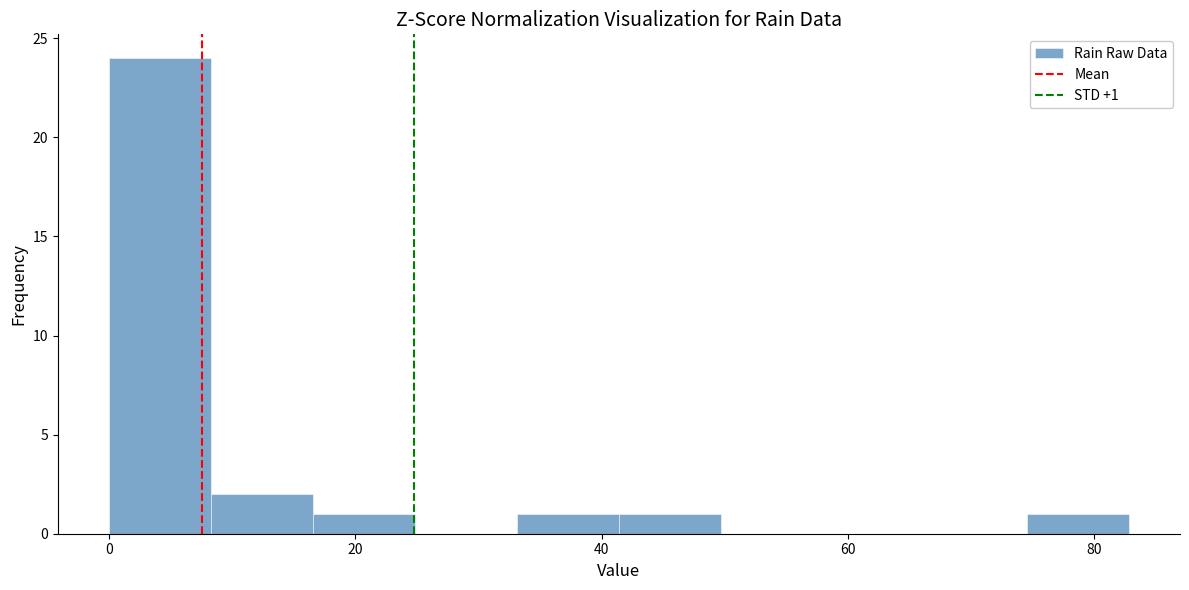

Which range on the x-axis has the tallest bar?

0 to 8